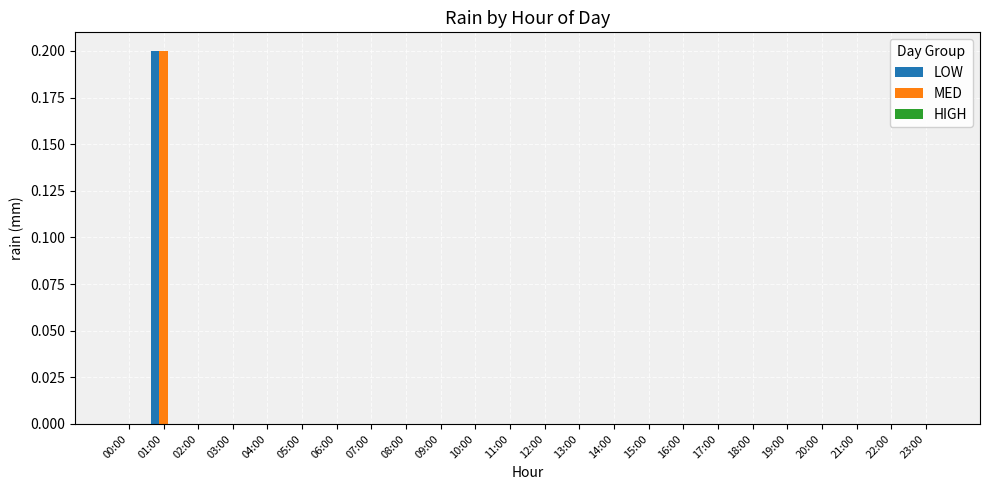

Are the bars grouped side by side (vs. stacked)?

Yes